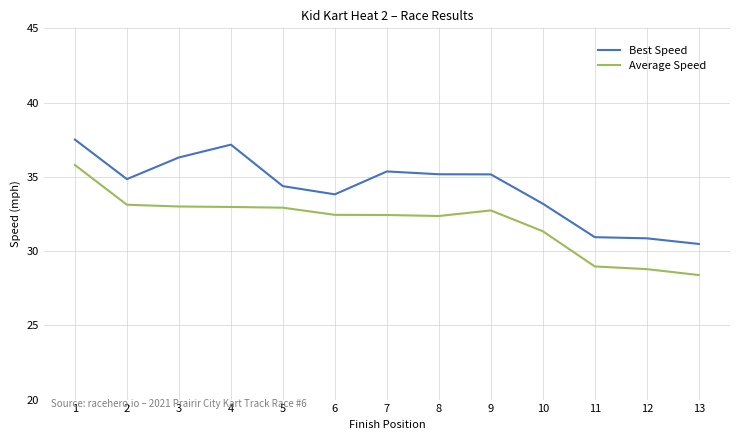

List the series in order of their peak value, highest first.

Best Speed, Average Speed